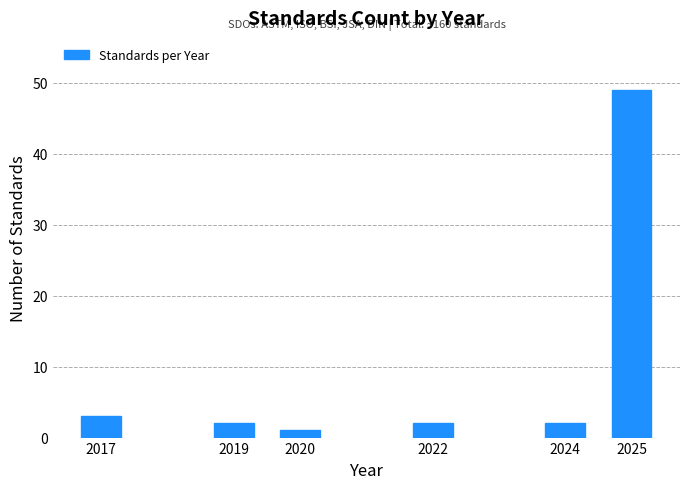

Reading right to left, transcribe all the data shown in this chart.

2025=49	2024=2	2022=2	2020=1	2019=2	2017=3